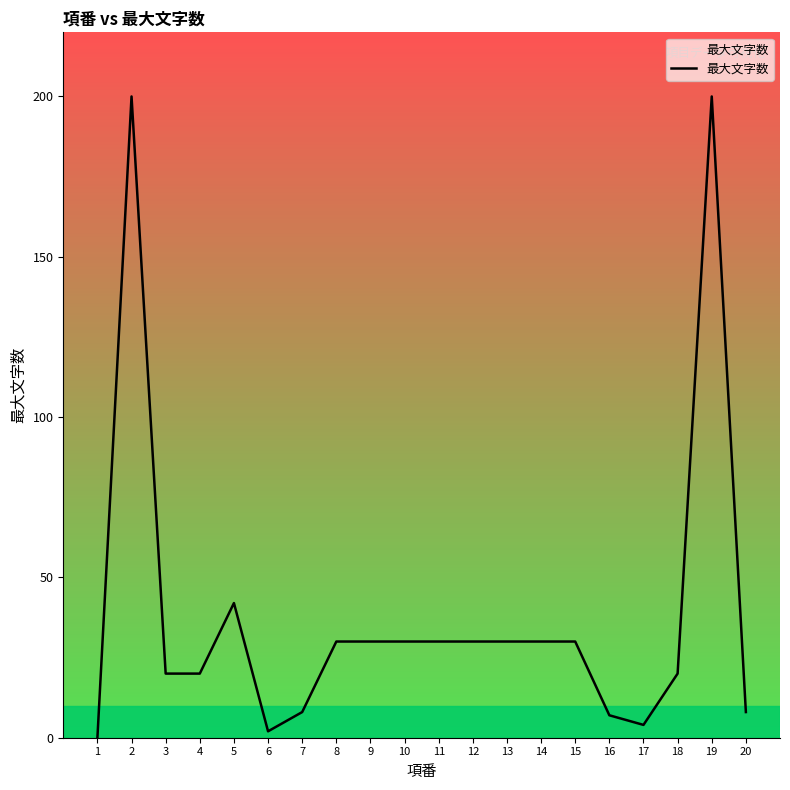

Approximately how many times larger is the value at 7 compared to 9?

0.3